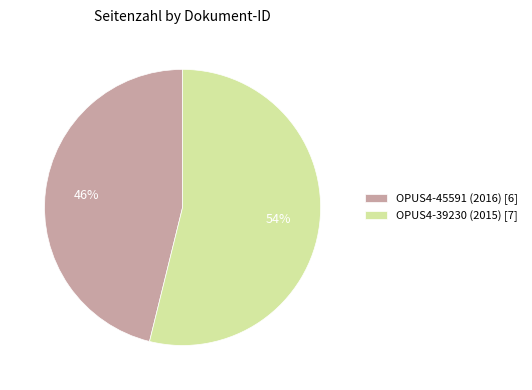

Which category has the biggest portion of the pie?

OPUS4-39230 (2015)